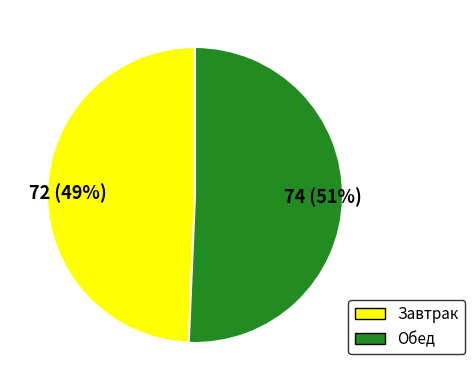

How many slices are in this pie chart?

2